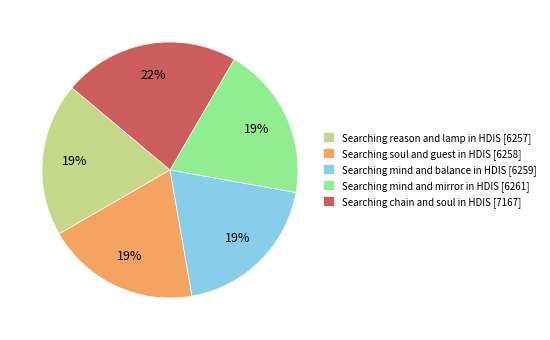

Is there a majority slice in this chart?

No